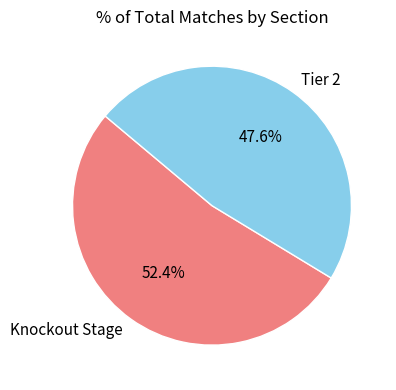

To the nearest percent, what is the difference between the Knockout Stage and Tier 2 slice percentages?

5%